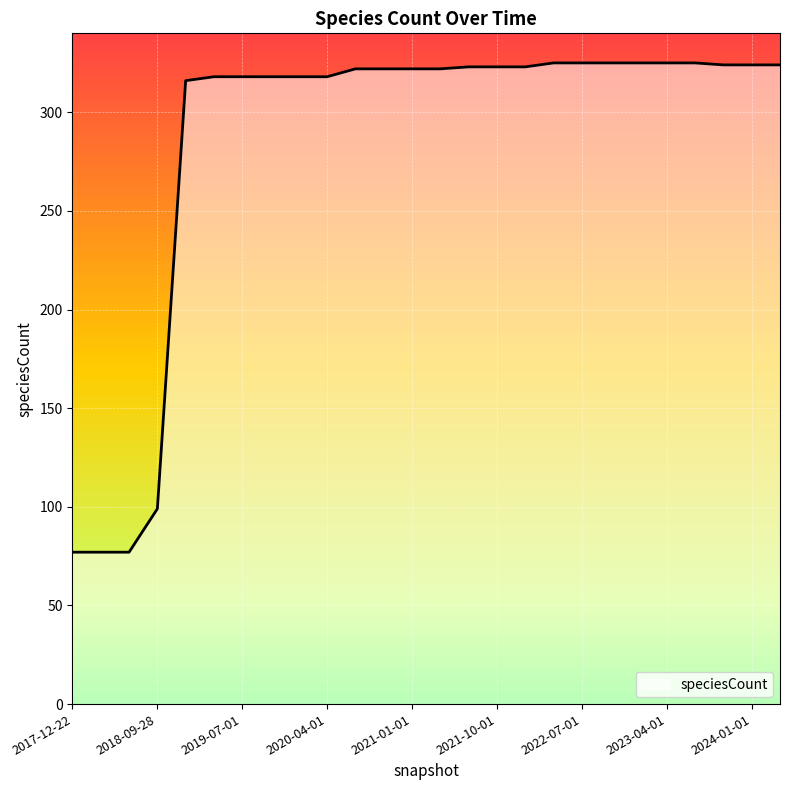

What is the minimum value shown in the chart?

77